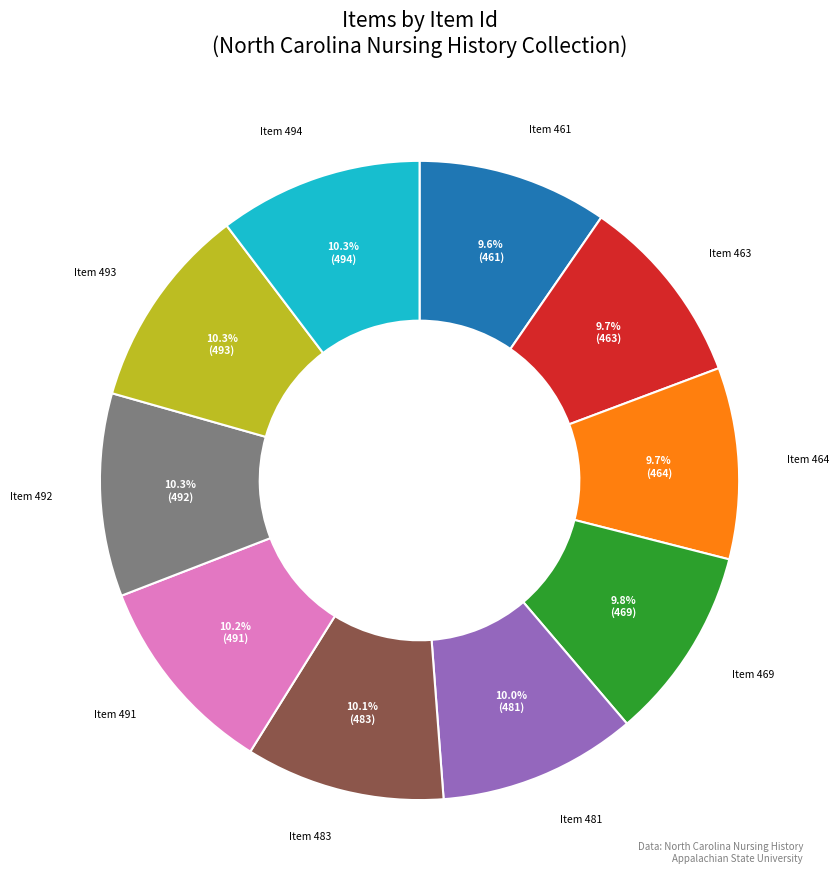

Do Item 461 and Item 492 together represent more than half of the pie?

No